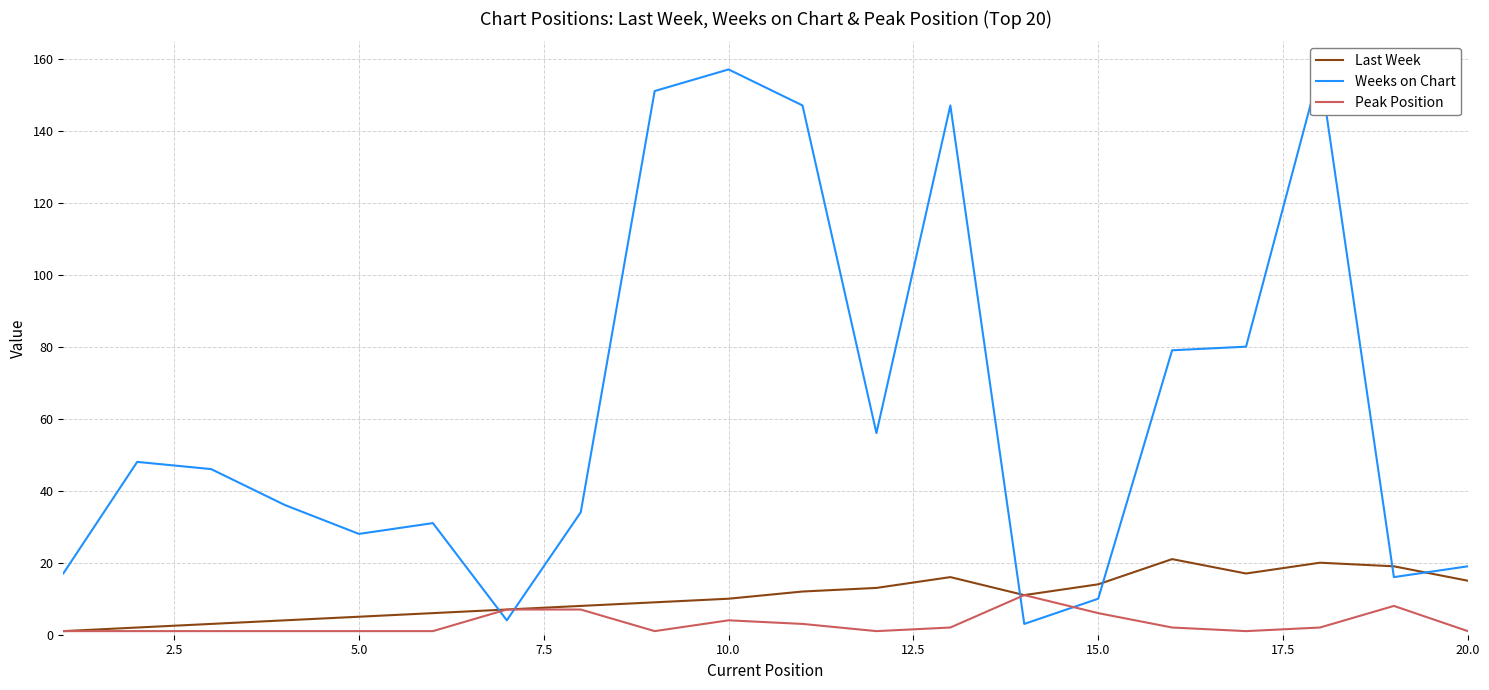

What is the maximum value for Last Week?

21